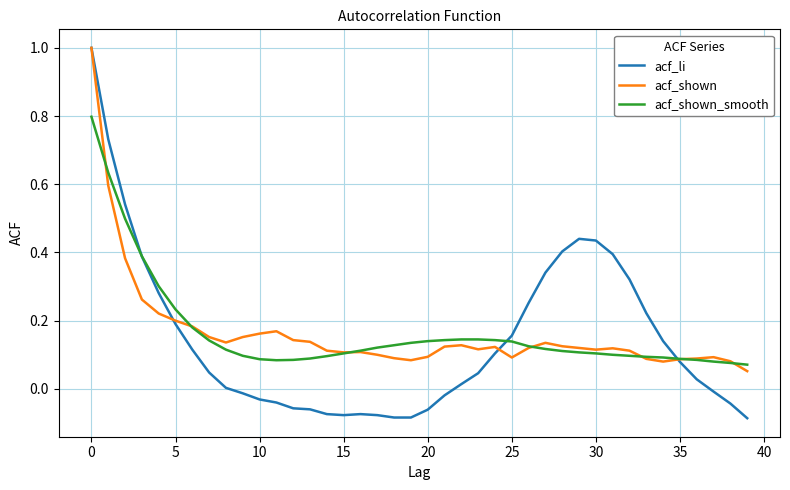

Which series has the largest range (max minus min)?

acf_li